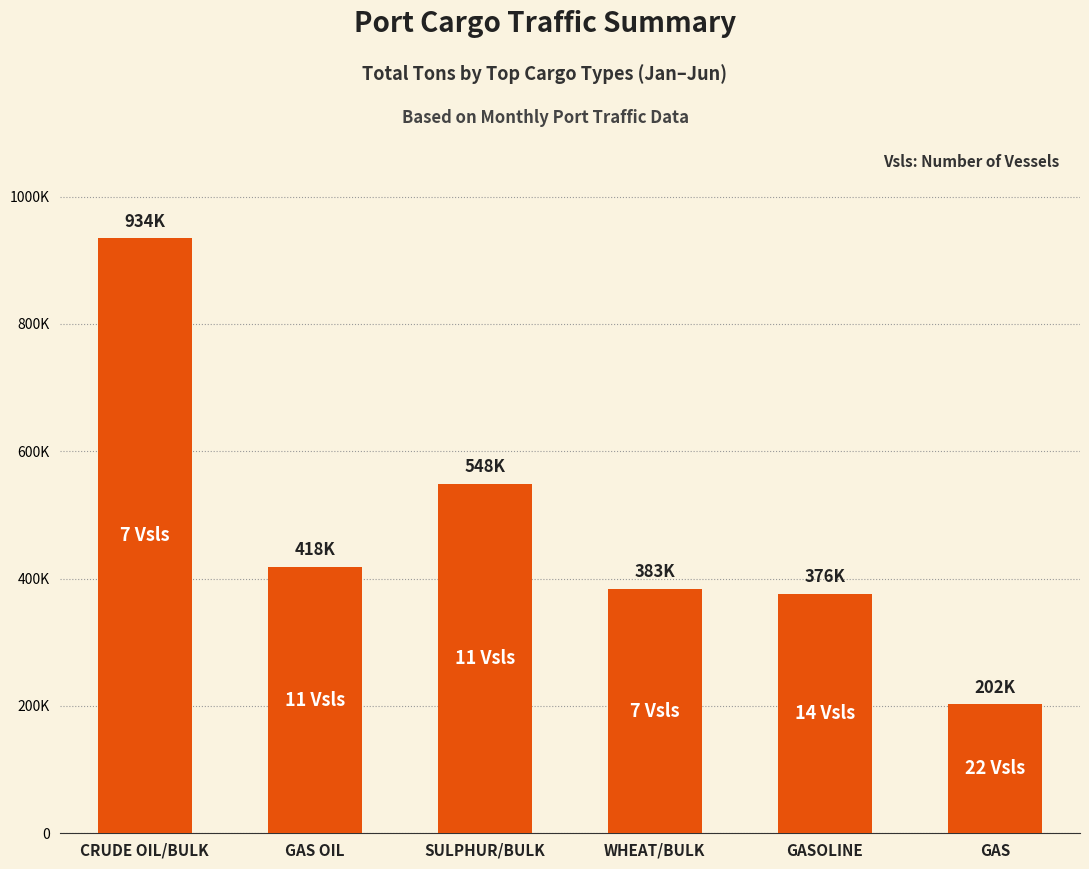

What is the label of the 2nd bar from the right?

GASOLINE